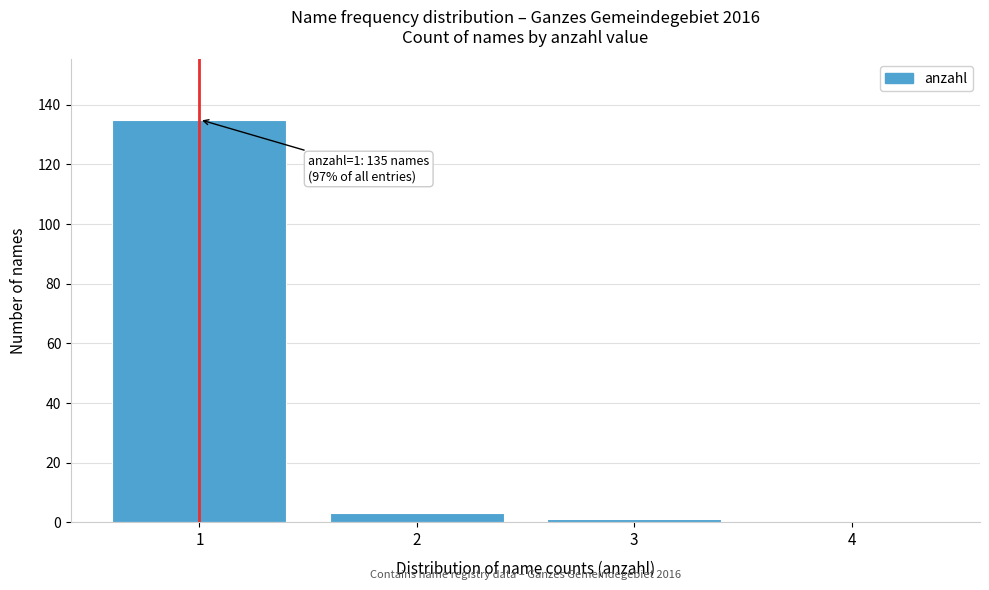

Reading left to right, list all the values displayed in this chart.

1=135	2=3	3=1	4=0